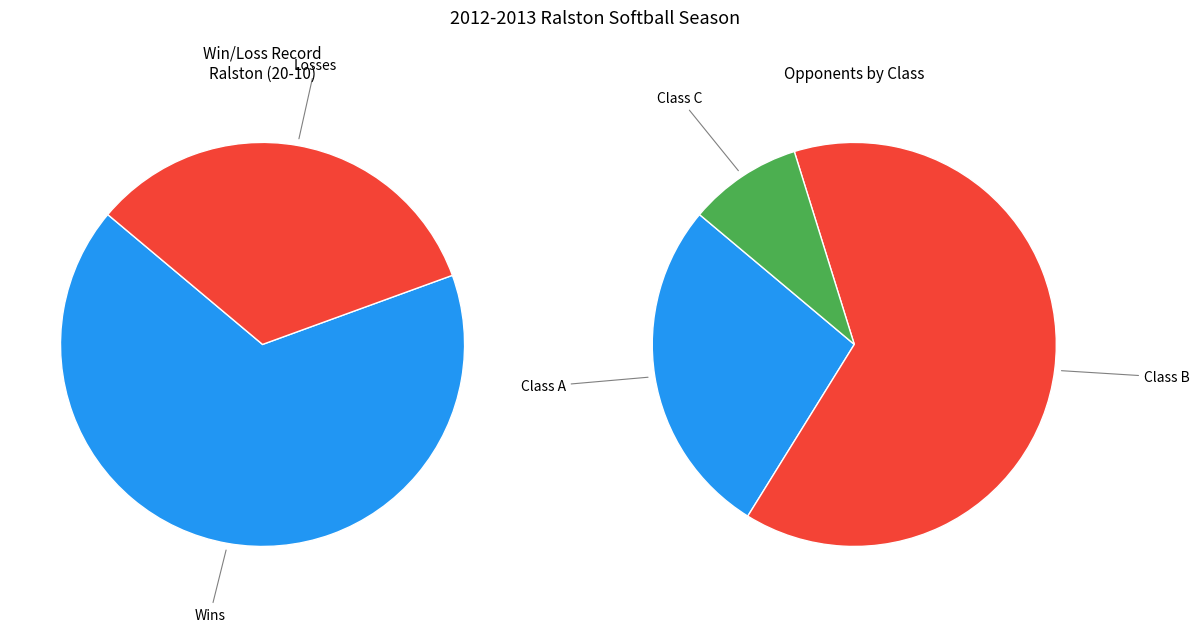

Is Losses the majority of the pie?

No